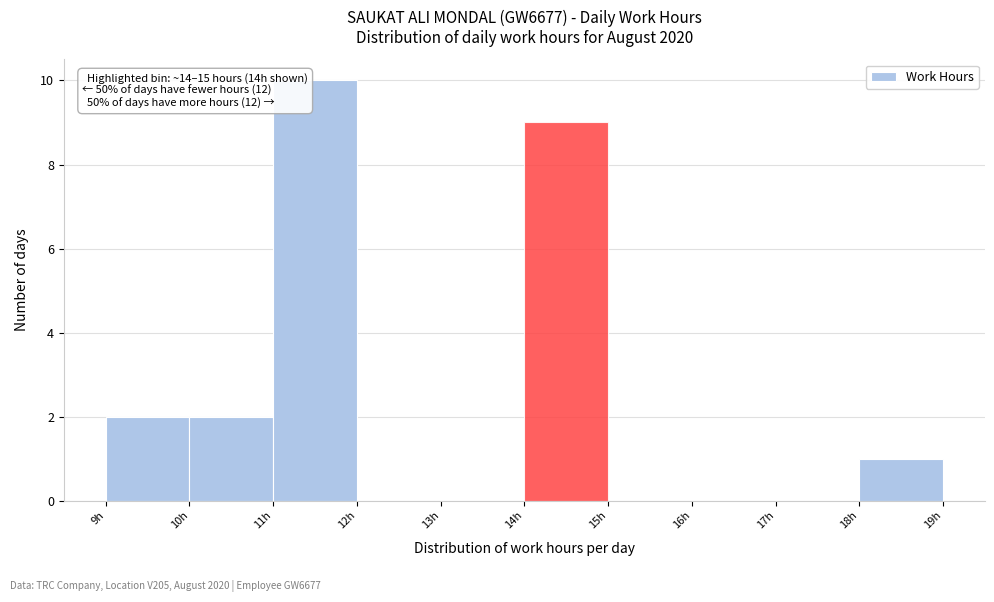

Over which range of the x-axis is the bar tallest?

11 to 12